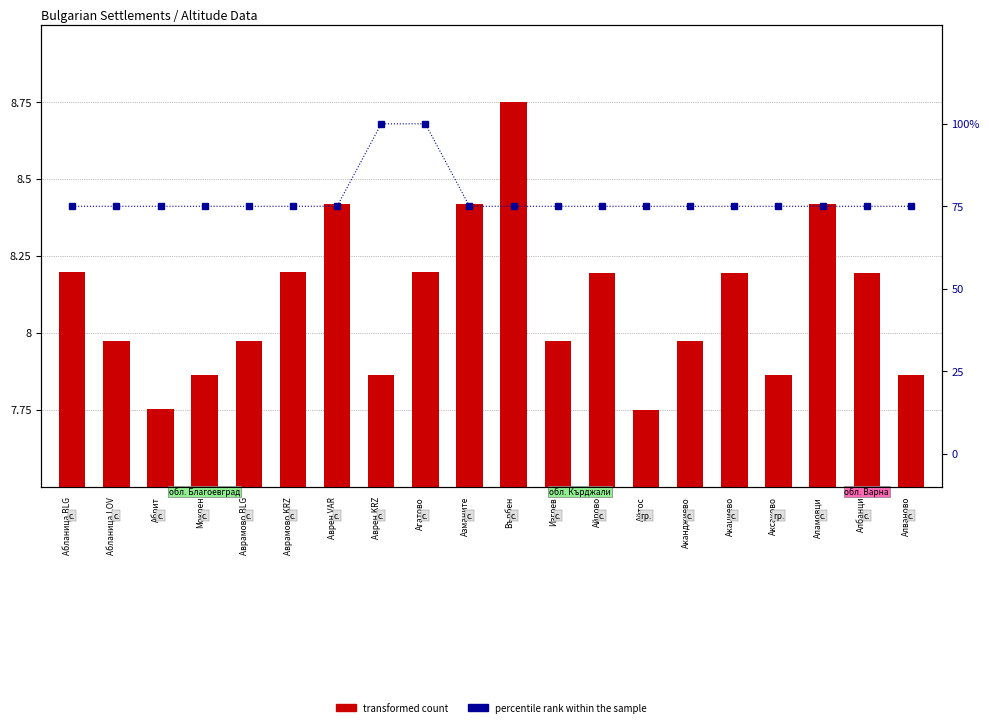

What is the difference between the second highest and second lowest values in the percentile rank within the sample series?

25.0